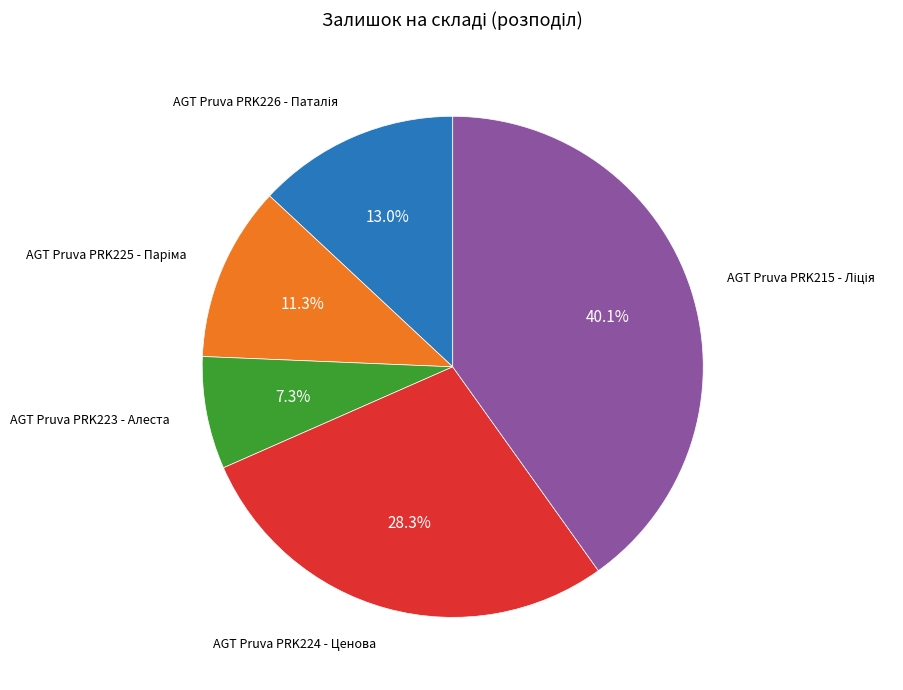

Is there any slice that represents more than half of the pie?

No